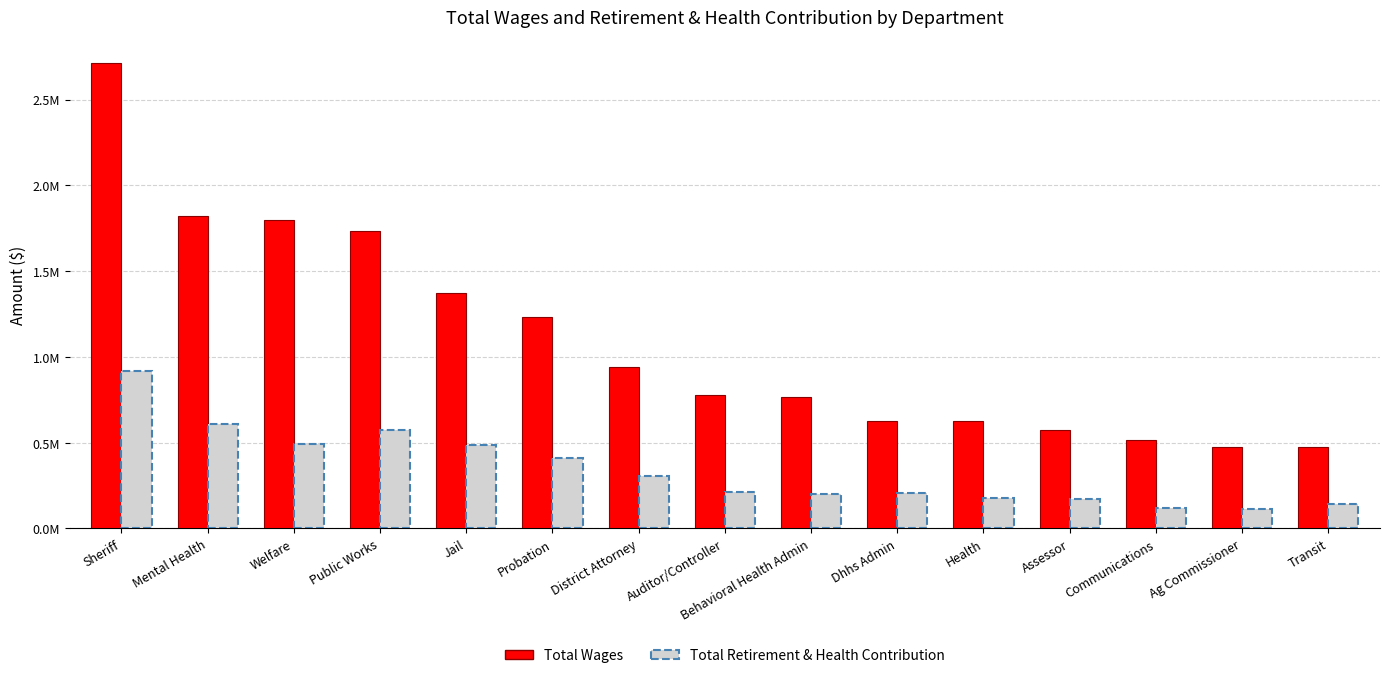

What is the value of the Total Wages bar at the 15th from the left?

474242